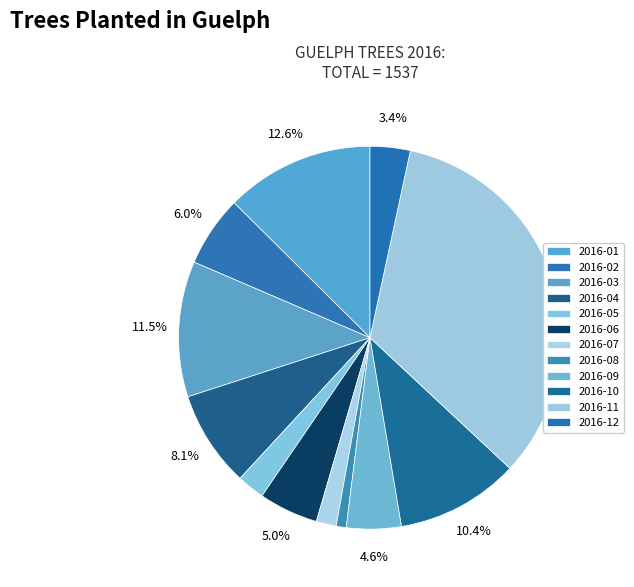

True or false: 2016-11 accounts for 23% of the total.

False